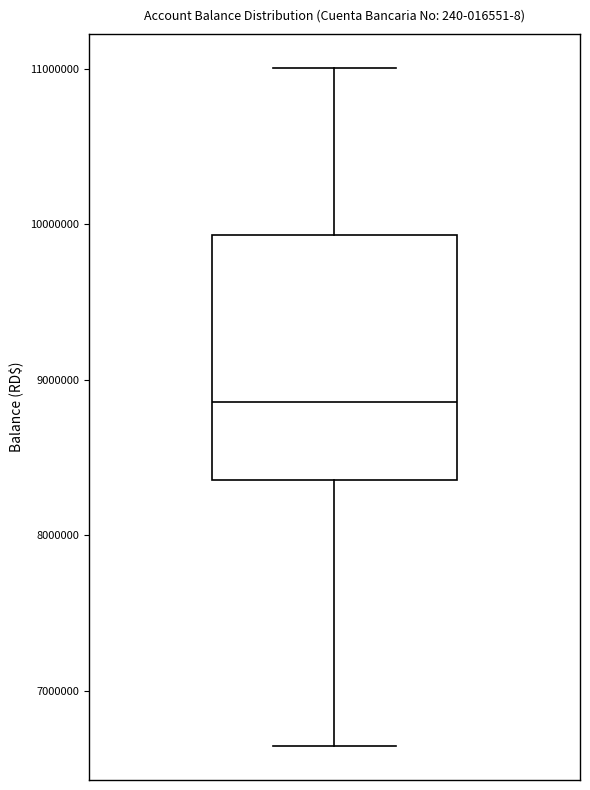

Where does the lower whisker of the box end on the y-axis? The values are not printed on the chart, so give them approximately, as read against the axis.

6600000